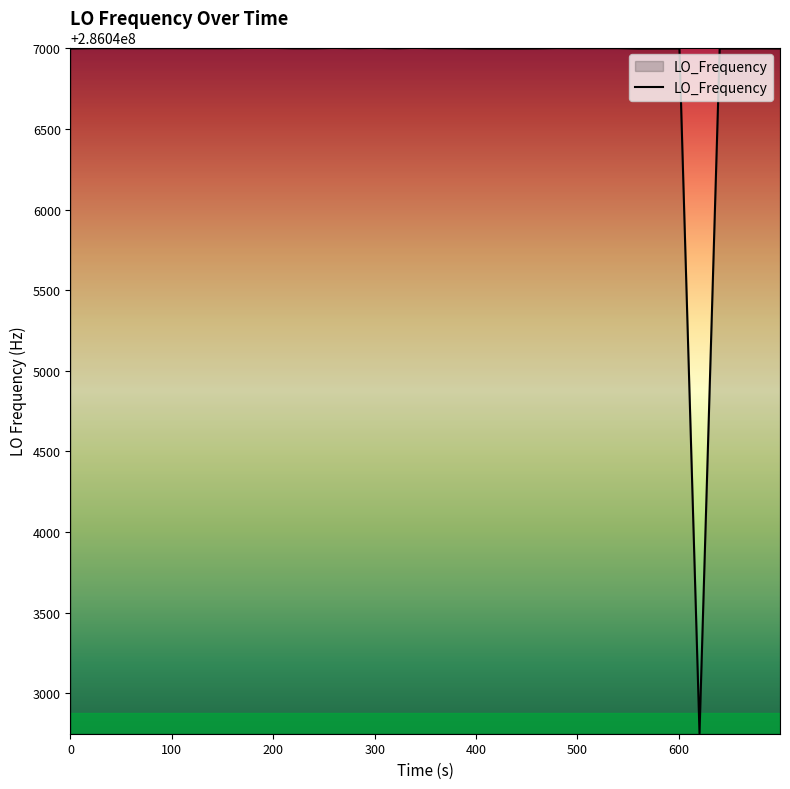

What is the minimum value shown in the chart?

286042750.9